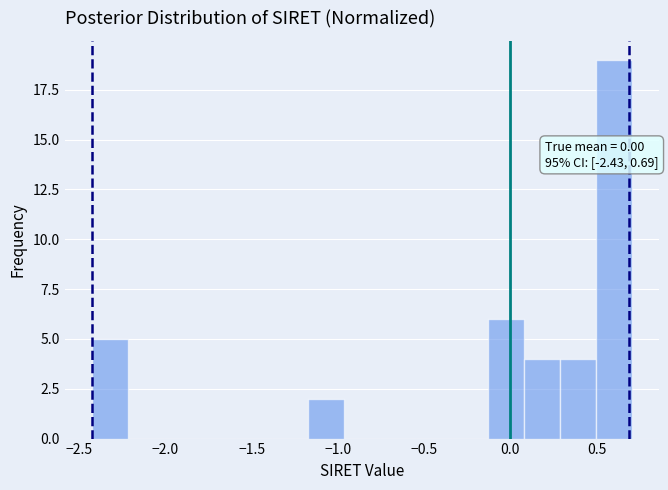

Which range on the x-axis has the tallest bar?

0.50 to 0.70